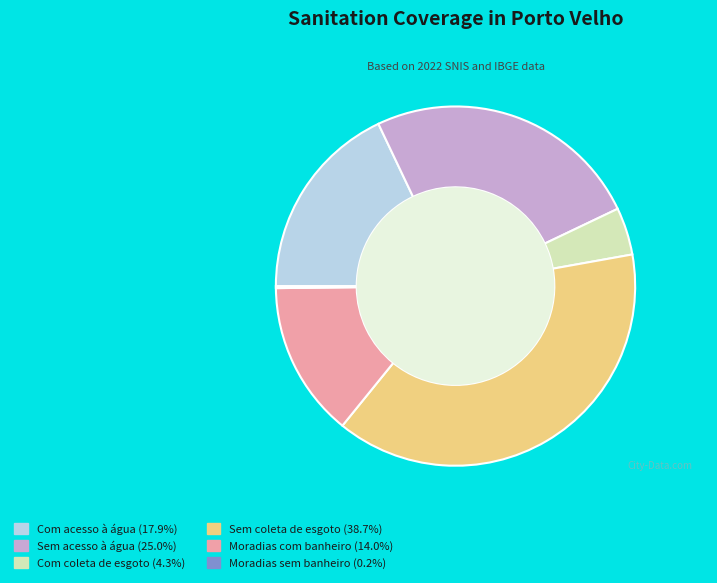

Approximately how many times larger is the value at Sem coleta de esgoto compared to Moradias com banheiro?

2.8